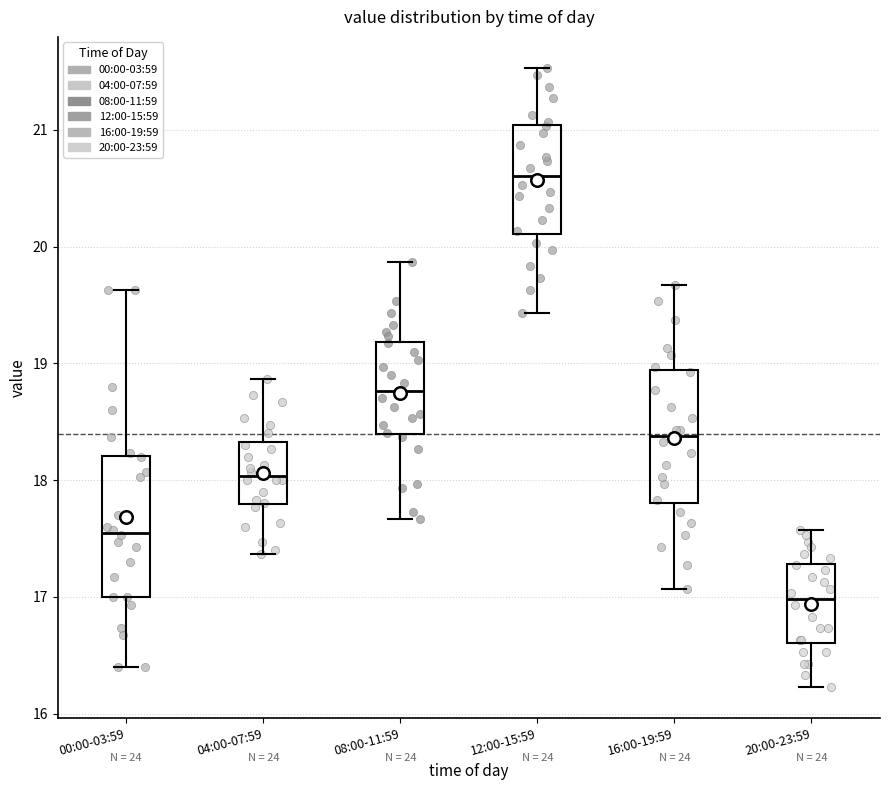

Reading left to right, transcribe this box plot: for each box, give where its median line is, the range the box spans, and where its two whiskers end, as read against the y-axis. The values are not printed on the chart, so give them approximately, as read against the axis.

00:00-03:59: median 17.6, box 17.0 to 18.2, whiskers 16.4 to 19.6
04:00-07:59: median 18.0, box 17.8 to 18.3, whiskers 17.4 to 18.9
08:00-11:59: median 18.8, box 18.4 to 19.2, whiskers 17.7 to 19.9
12:00-15:59: median 20.6, box 20.1 to 21.0, whiskers 19.4 to 21.5
16:00-19:59: median 18.4, box 17.8 to 18.9, whiskers 17.1 to 19.7
20:00-23:59: median 17.0, box 16.6 to 17.3, whiskers 16.2 to 17.6